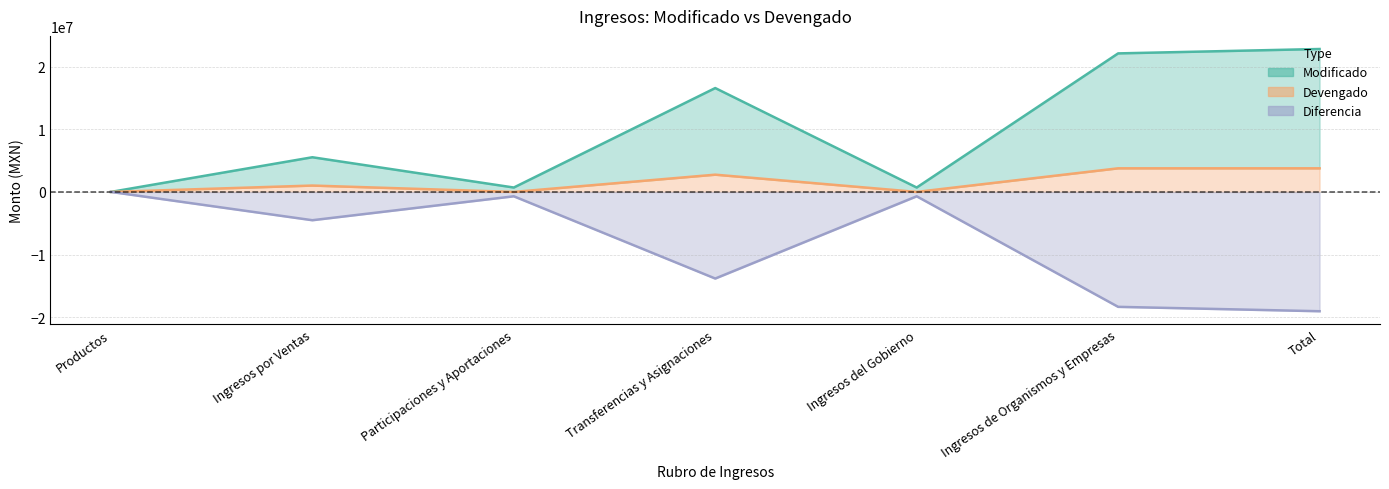

What is the average value of the Modificado series?

9772138.5